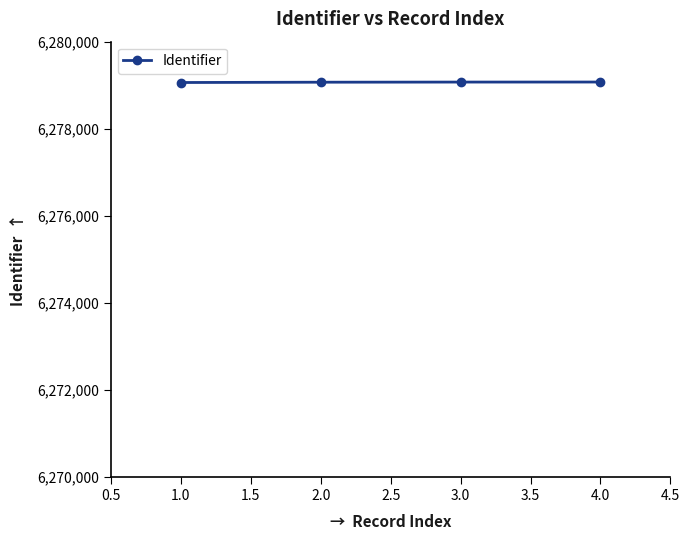

How many lines are shown in the chart?

1